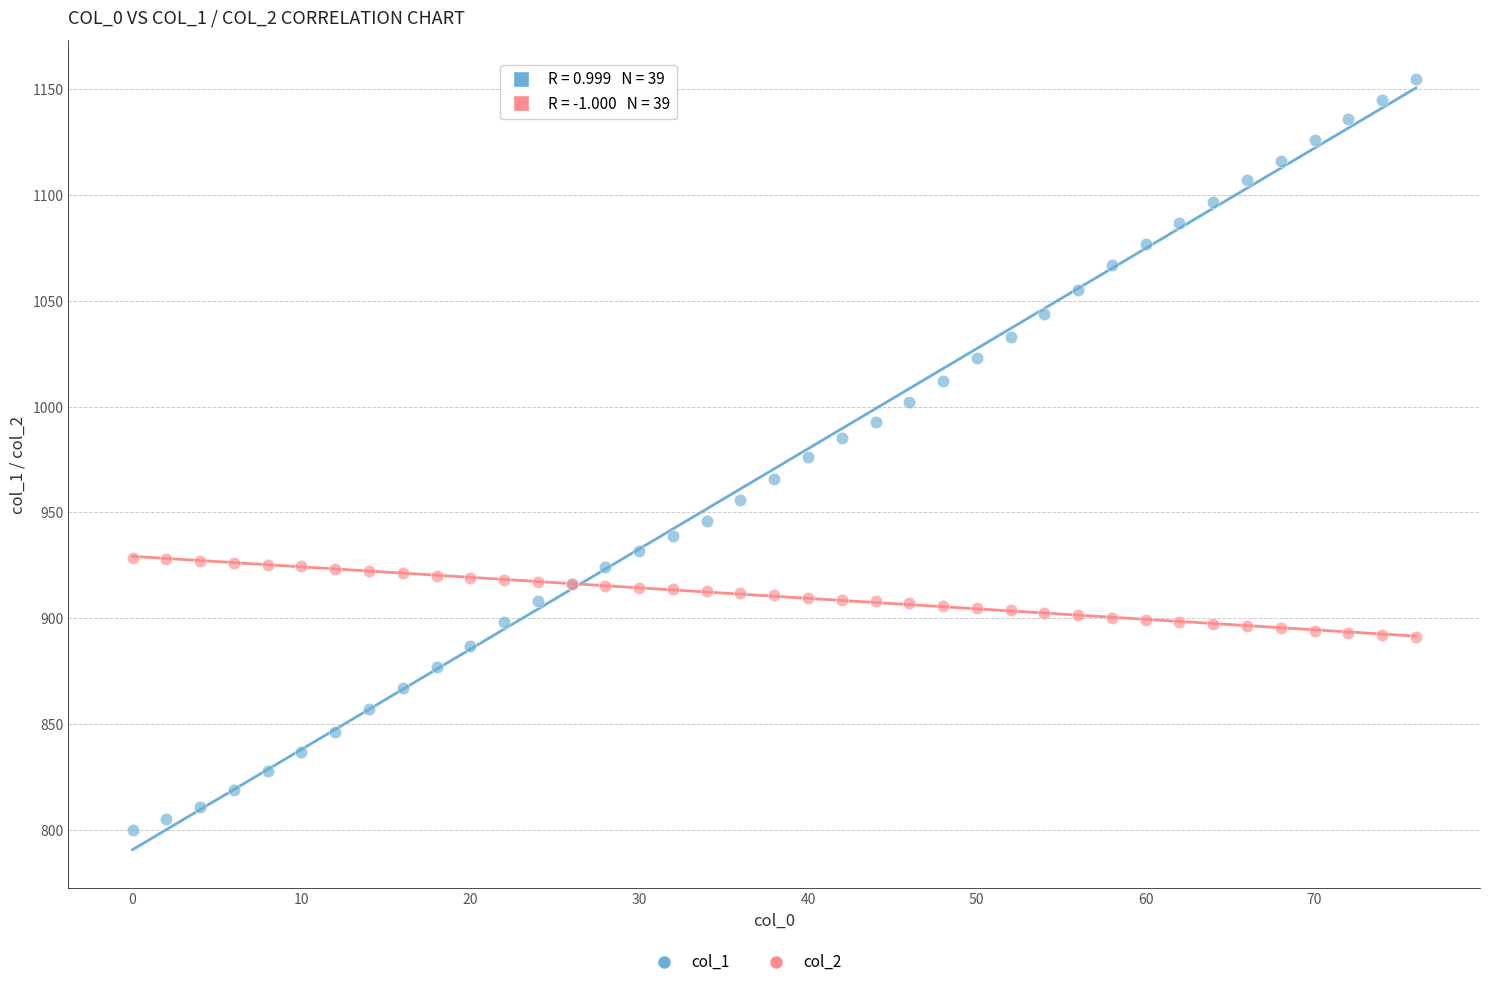

Which series contains the highest Y value?

col_1